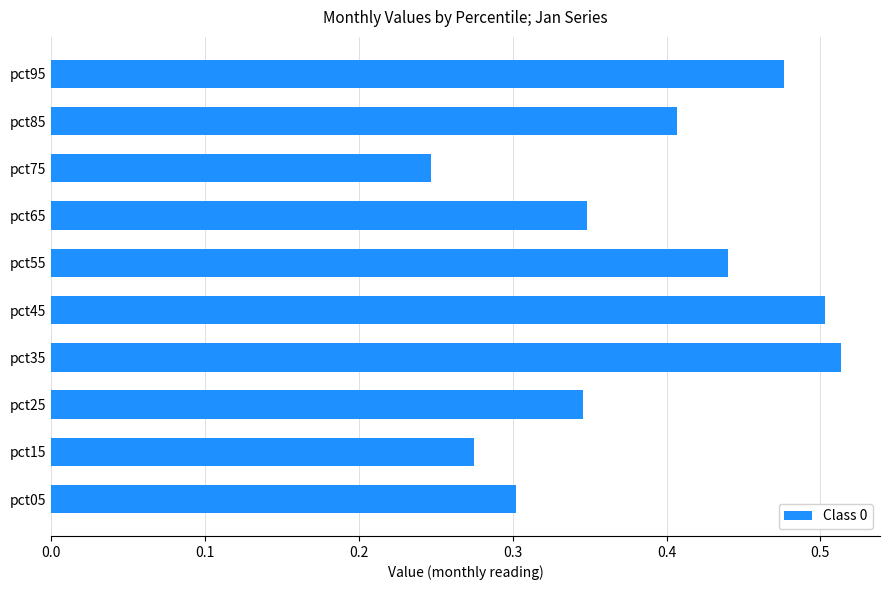

How many values are between 0 and 1?

10